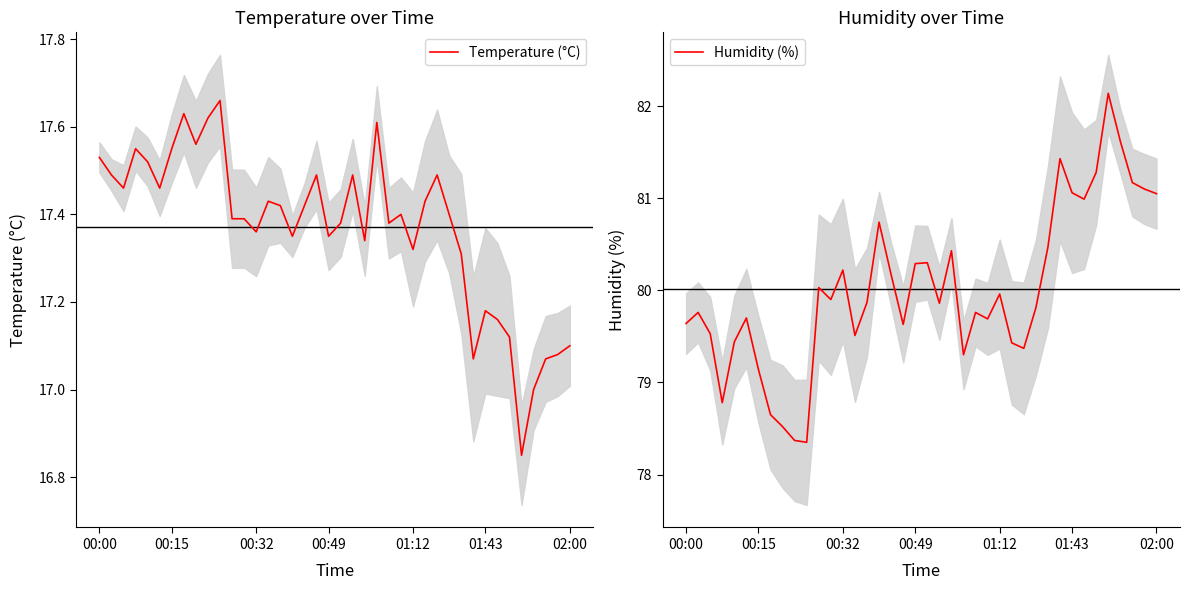

At which category does the chart reach its minimum across all series?

35